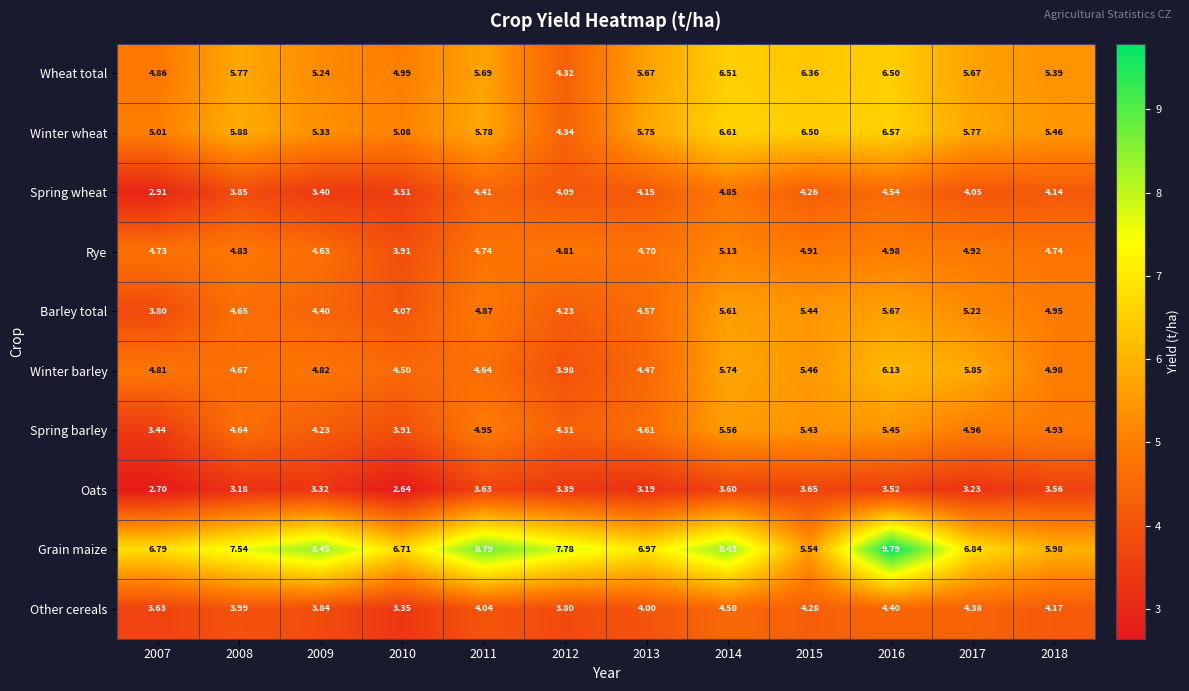

Which series has the largest range (max minus min)?

Grain maize